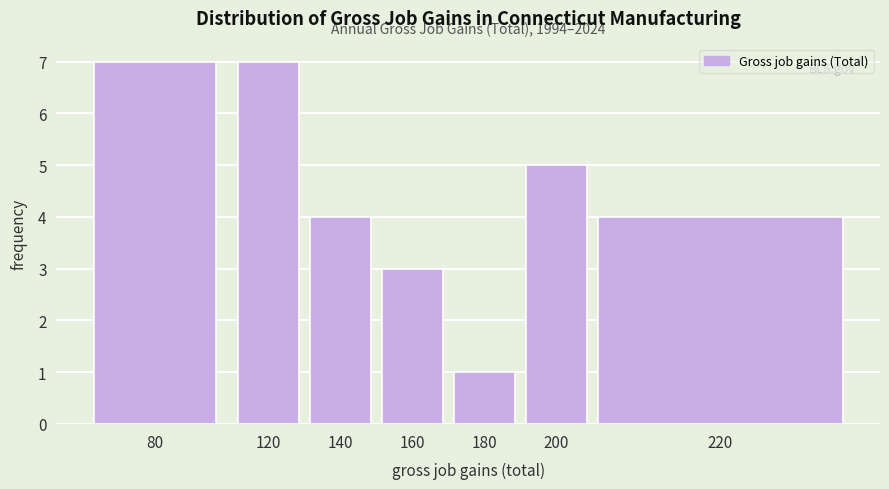

Reading left to right, transcribe all the data shown in this chart.

7	7	4	3	1	5	4